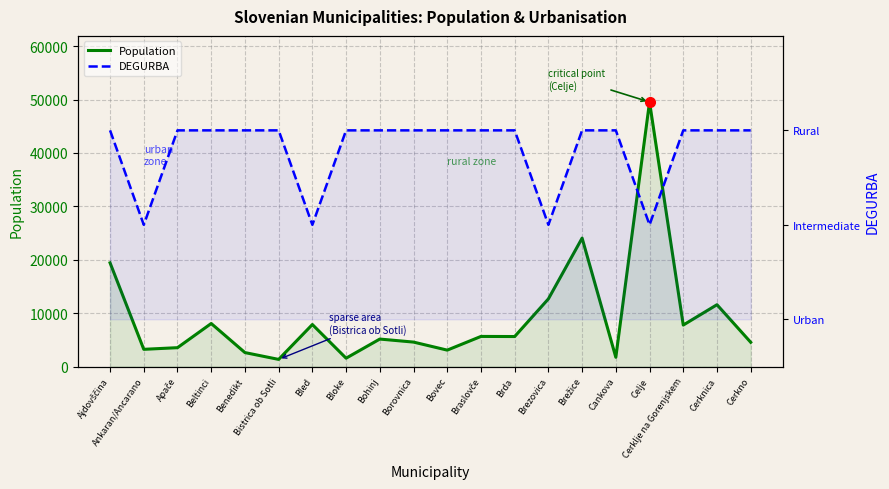

How many lines are shown in the chart?

2